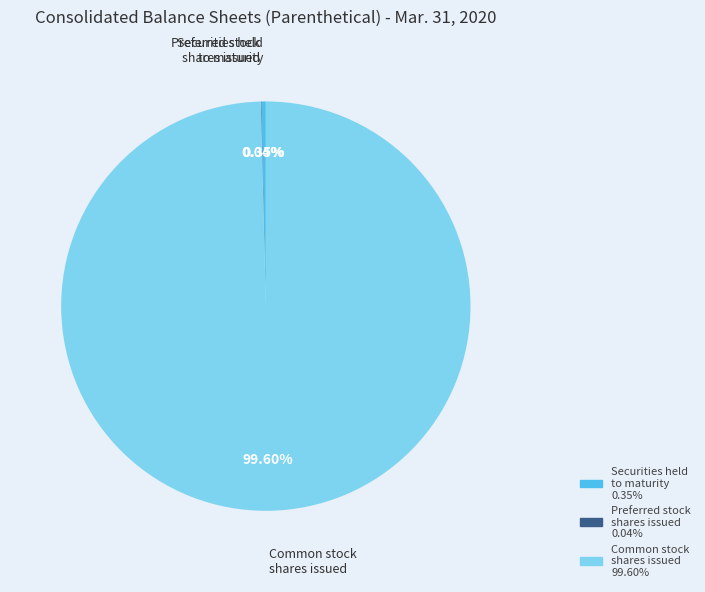

Does any single category account for the majority?

Yes